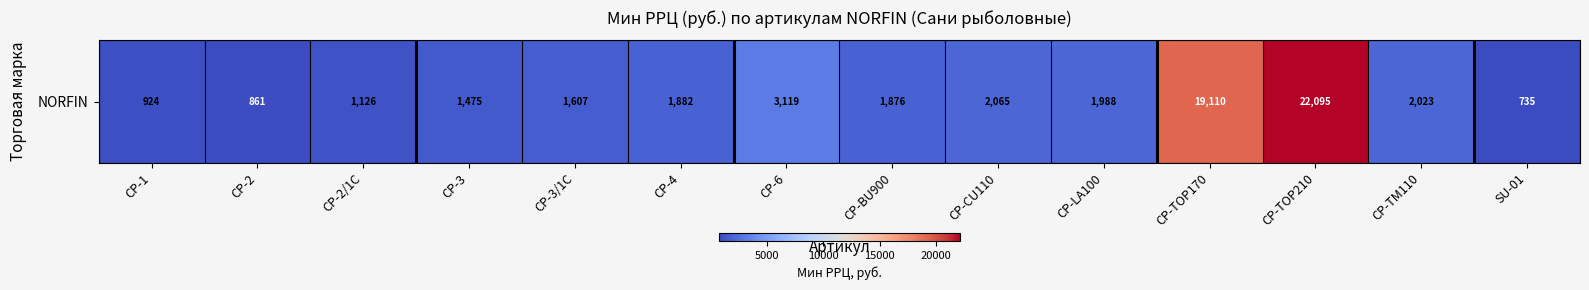

Rank the categories by value from lowest to highest.

SU-01, CP-2, CP-1, CP-2/1C, CP-3, CP-3/1C, CP-BU900, CP-4, CP-LA100, CP-TM110, CP-CU110, CP-6, CP-TOP170, CP-TOP210